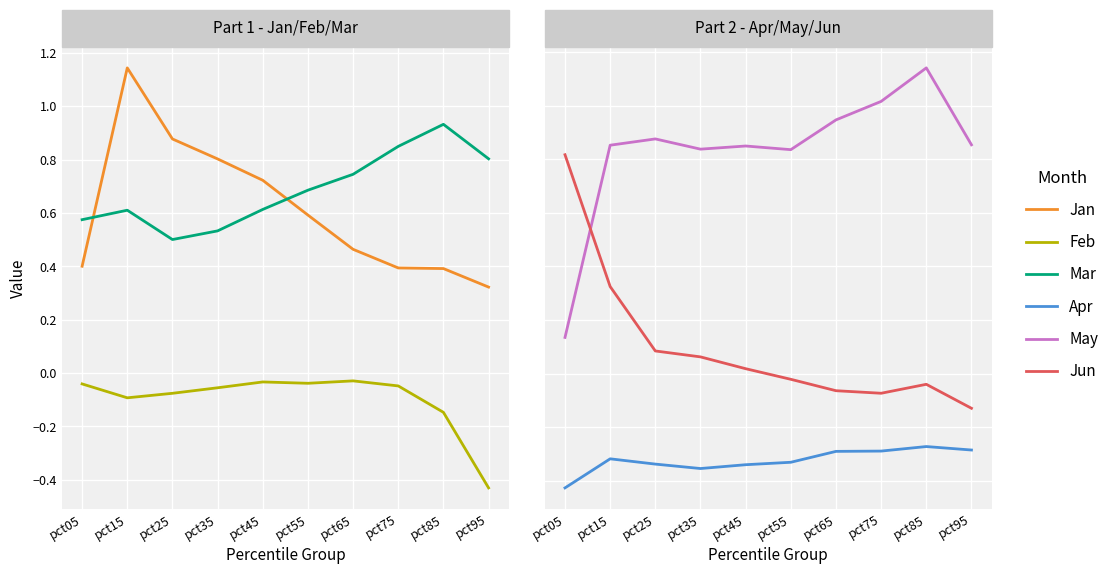

Reading left to right, what are all the values shown in this chart?

Jan: 0.4	1.1	0.9	0.8	0.7	0.6	0.5	0.4	0.4	0.3
Feb: -0.0	-0.1	-0.1	-0.1	-0.0	-0.0	-0.0	-0.0	-0.1	-0.4
Mar: 0.6	0.6	0.5	0.5	0.6	0.7	0.7	0.9	0.9	0.8
Apr: -0.0	0.1	0.1	0.0	0.1	0.1	0.1	0.1	0.1	0.1
May: 0.5	1.3	1.3	1.2	1.2	1.2	1.3	1.4	1.5	1.3
Jun: 1.2	0.7	0.5	0.5	0.4	0.4	0.3	0.3	0.4	0.3